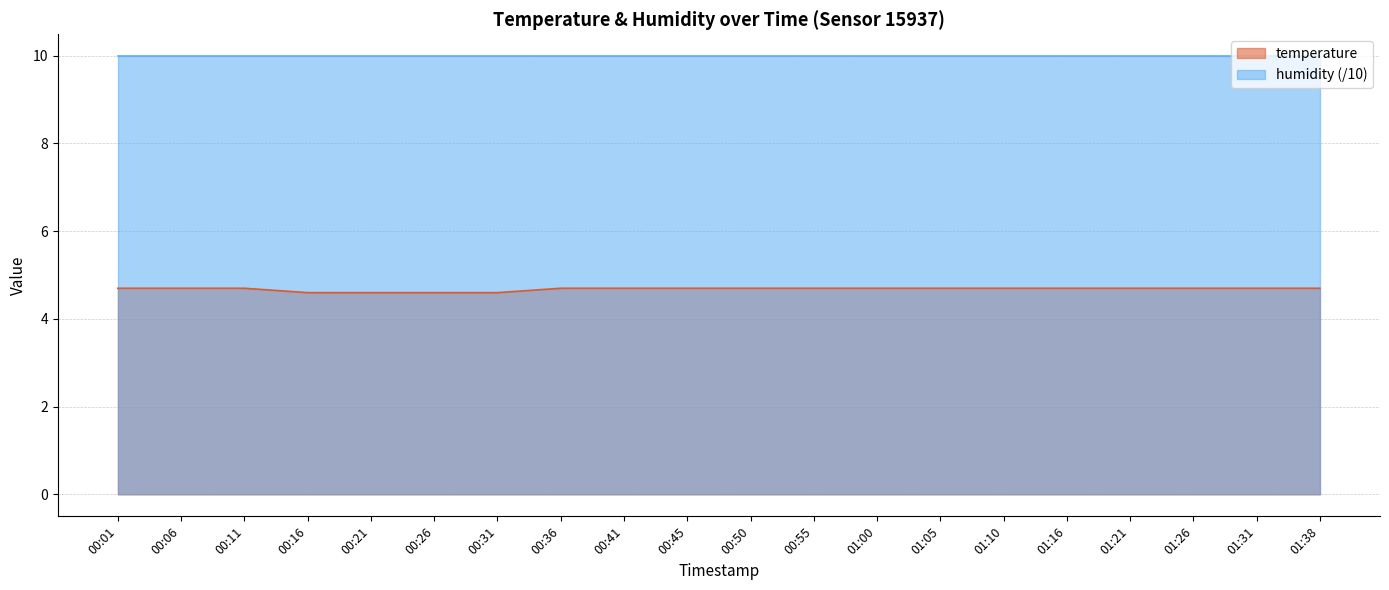

List the labels in order of value, largest first.

00:01, 00:06, 00:11, 00:36, 00:41, 00:45, 00:50, 00:55, 01:00, 01:05, 01:10, 01:16, 01:21, 01:26, 01:31, 01:38, 00:16, 00:21, 00:26, 00:31